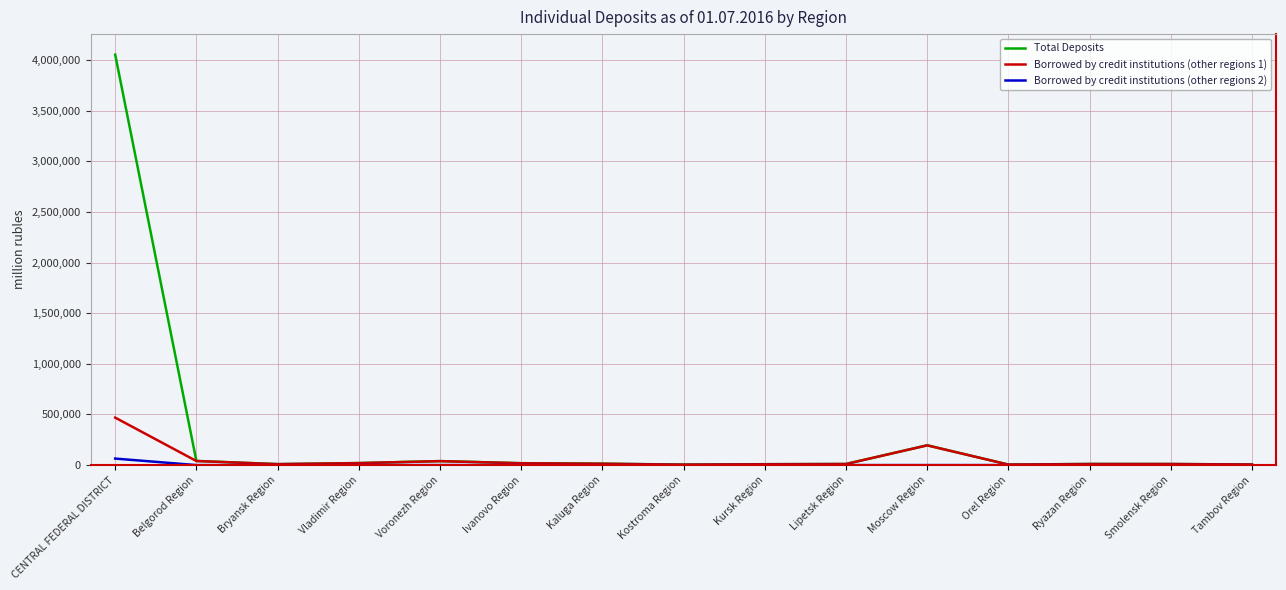

At which label does Borrowed by credit institutions (other regions 2) reach its peak?

CENTRAL FEDERAL DISTRICT